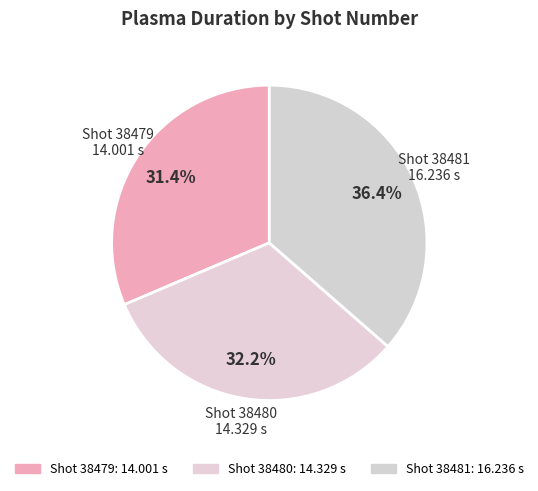

Count the number of slices in the pie.

3